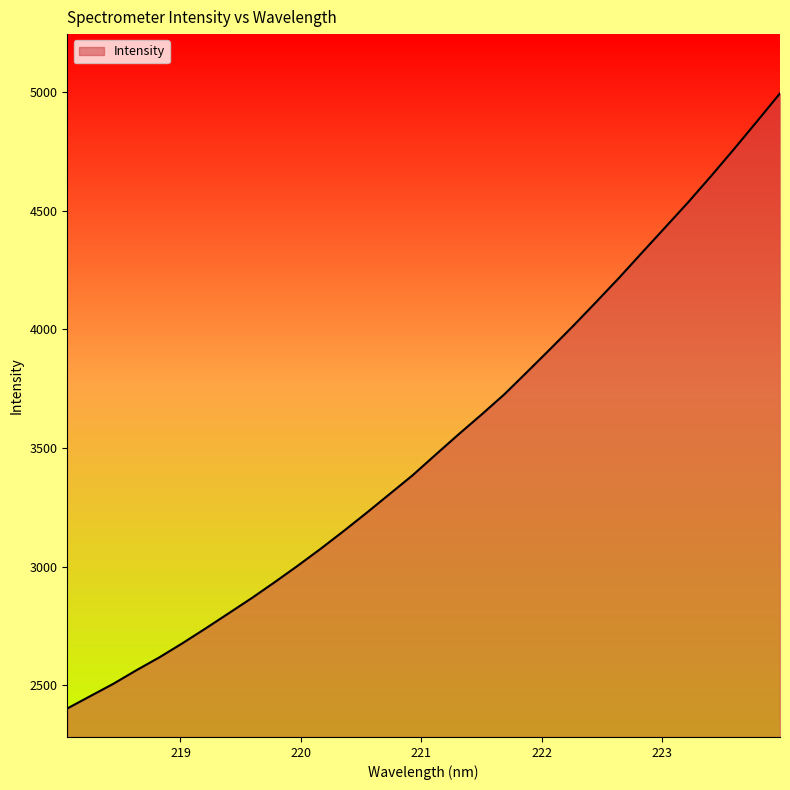

True or false: there are more than 0 points higher than both neighbors.

False